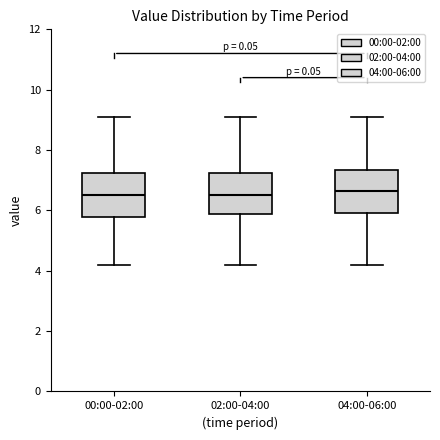

Where does the median line of the box for 02:00-04:00 sit on the y-axis? The values are not printed on the chart, so give them approximately, as read against the axis.

6.6